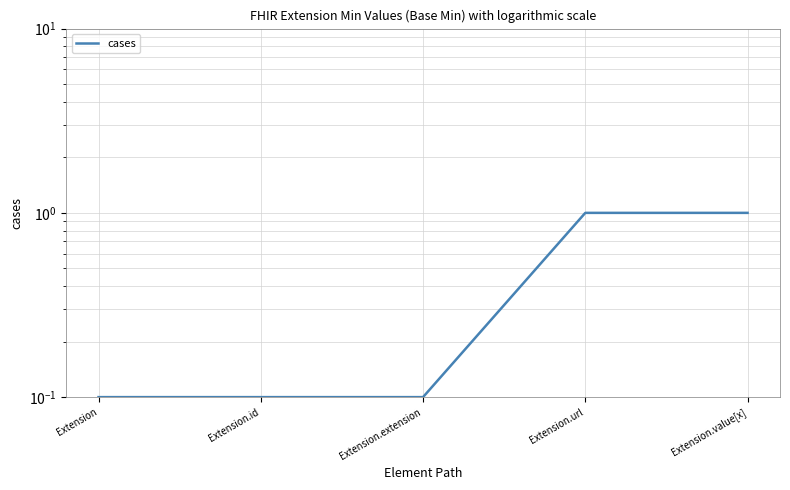

True or false: there are more than 2 points higher than both neighbors.

False